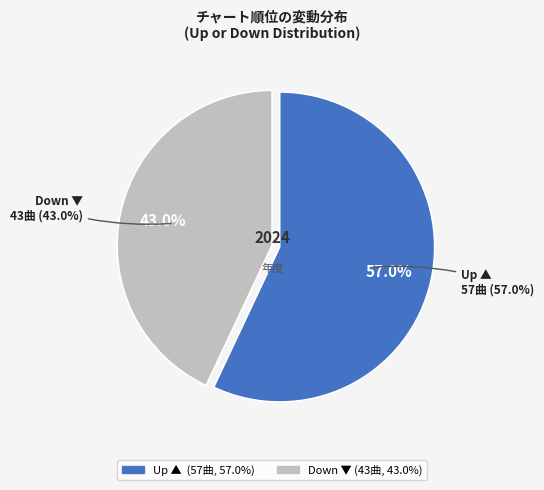

Combined, what portion of the pie is up and down?

100.0%